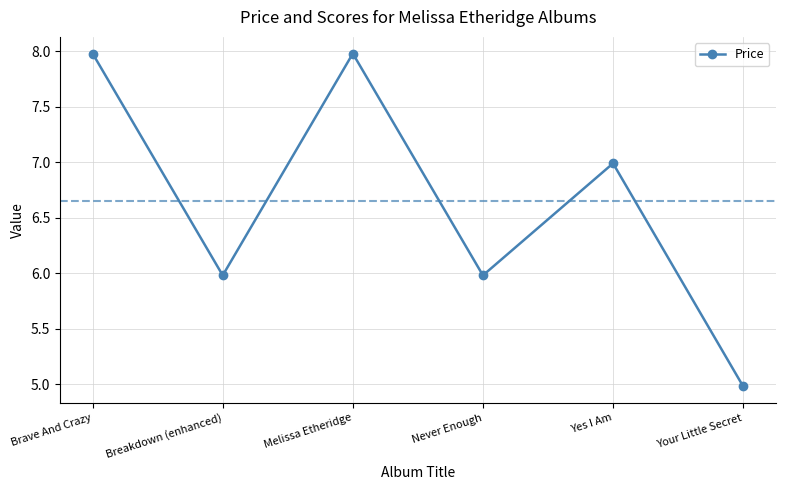

Reading left to right, transcribe all the data shown in this chart.

Brave And Crazy=8.0	Breakdown (enhanced)=6.0	Melissa Etheridge=8.0	Never Enough=6.0	Yes I Am=7.0	Your Little Secret=5.0